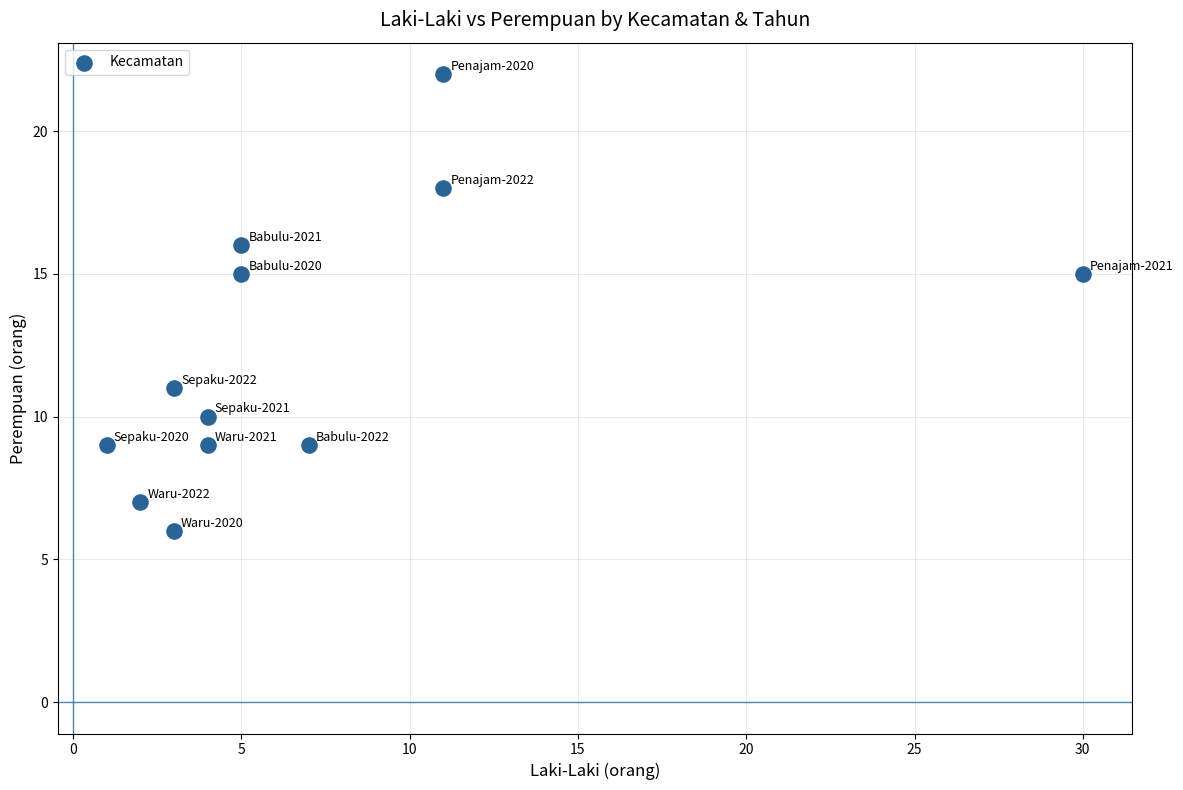

What is the range of Y values (max minus min)?

16